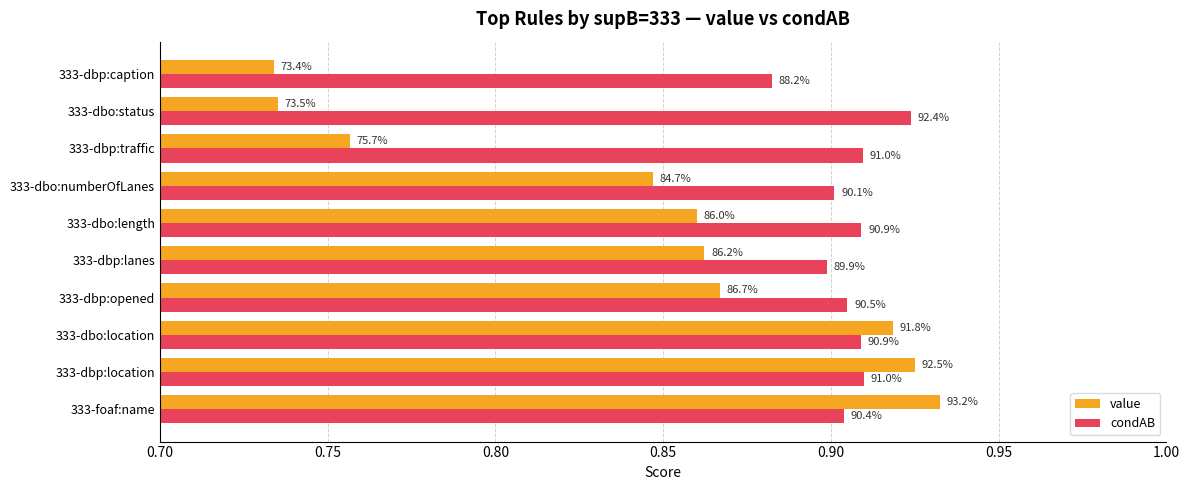

What are all the series names shown in the legend?

value, condAB